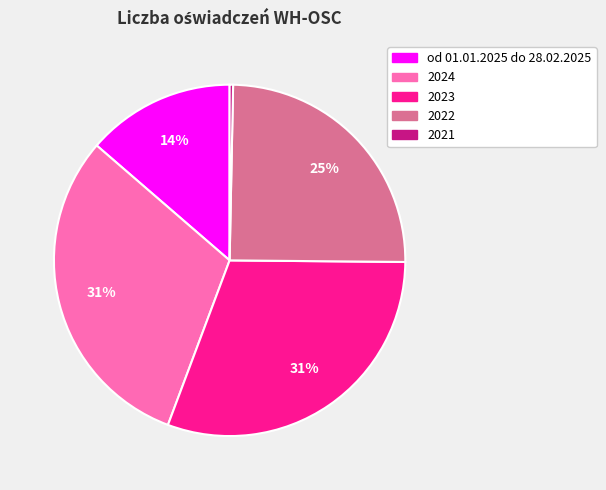

The od 01.01.2025 do 28.02.2025 slice represents 4% of the pie. True or false?

False